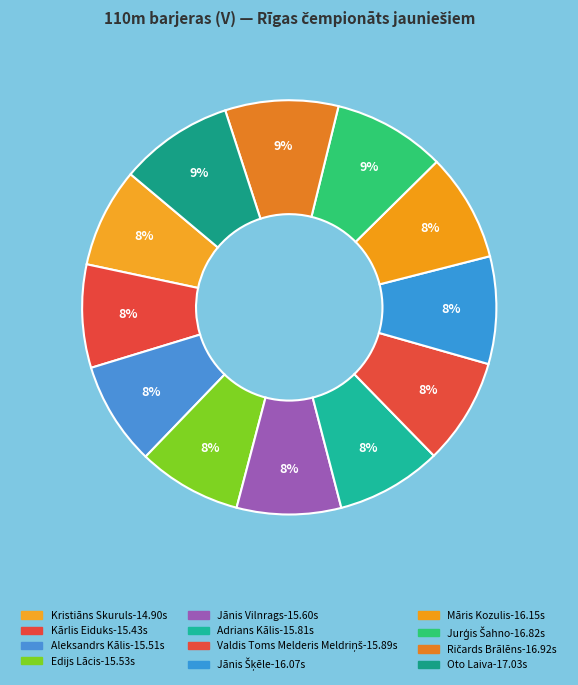

Do Jurģis Šahno and Jānis Vilnrags together represent more than half of the pie?

No